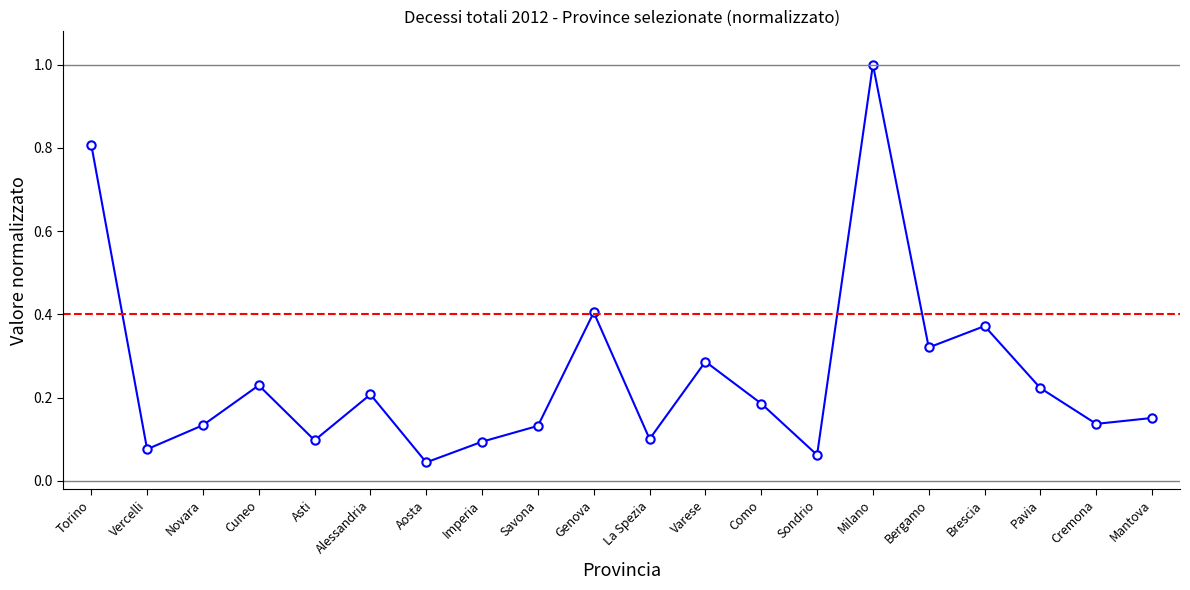

How many points are higher than both their immediate neighbors (excluding endpoints)?

6